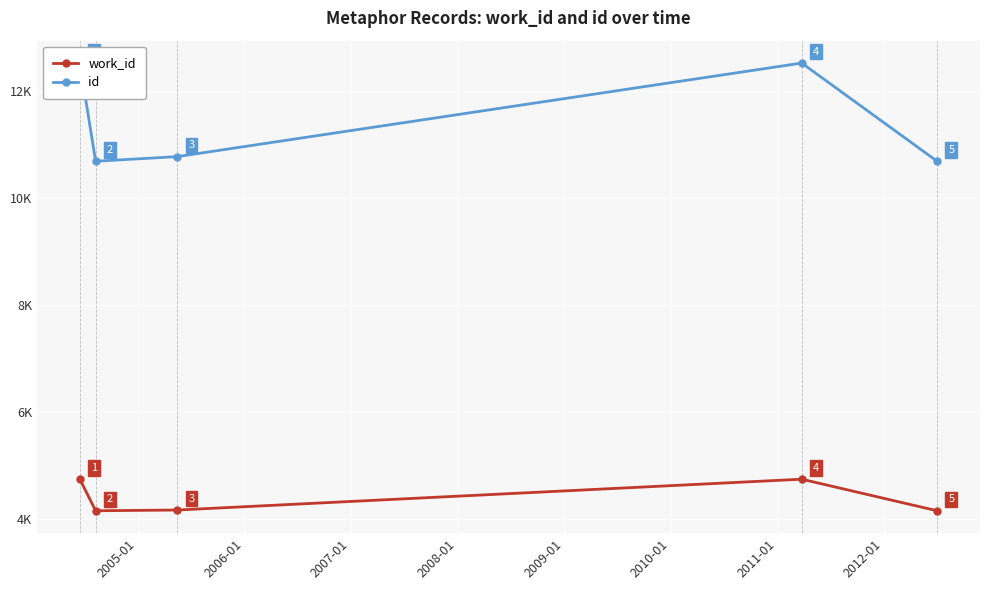

What is the difference between the highest and lowest values at 2008-01?

6541